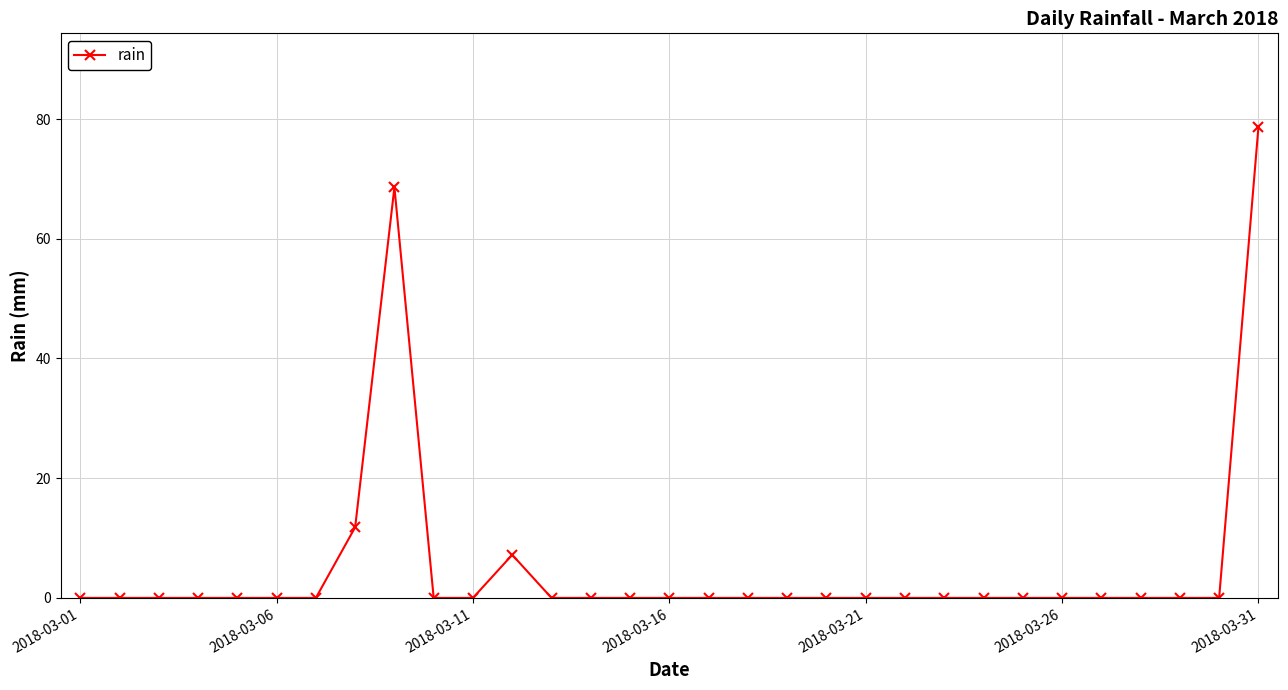

What is the sum of all values?

166.2